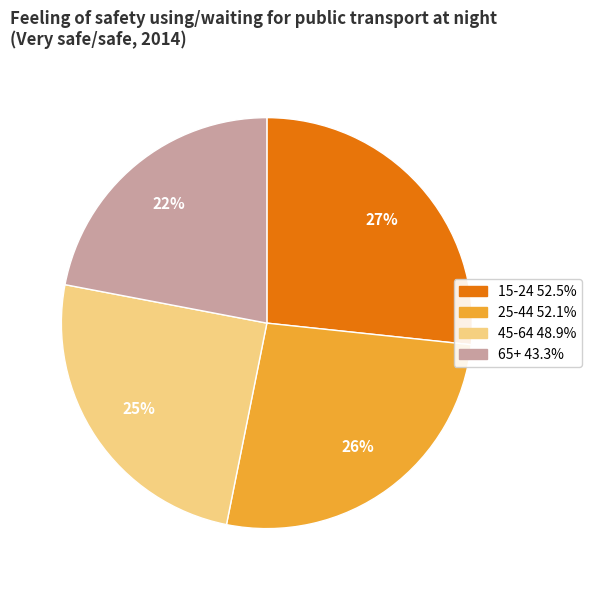

What is the smallest slice in the pie chart?

65+